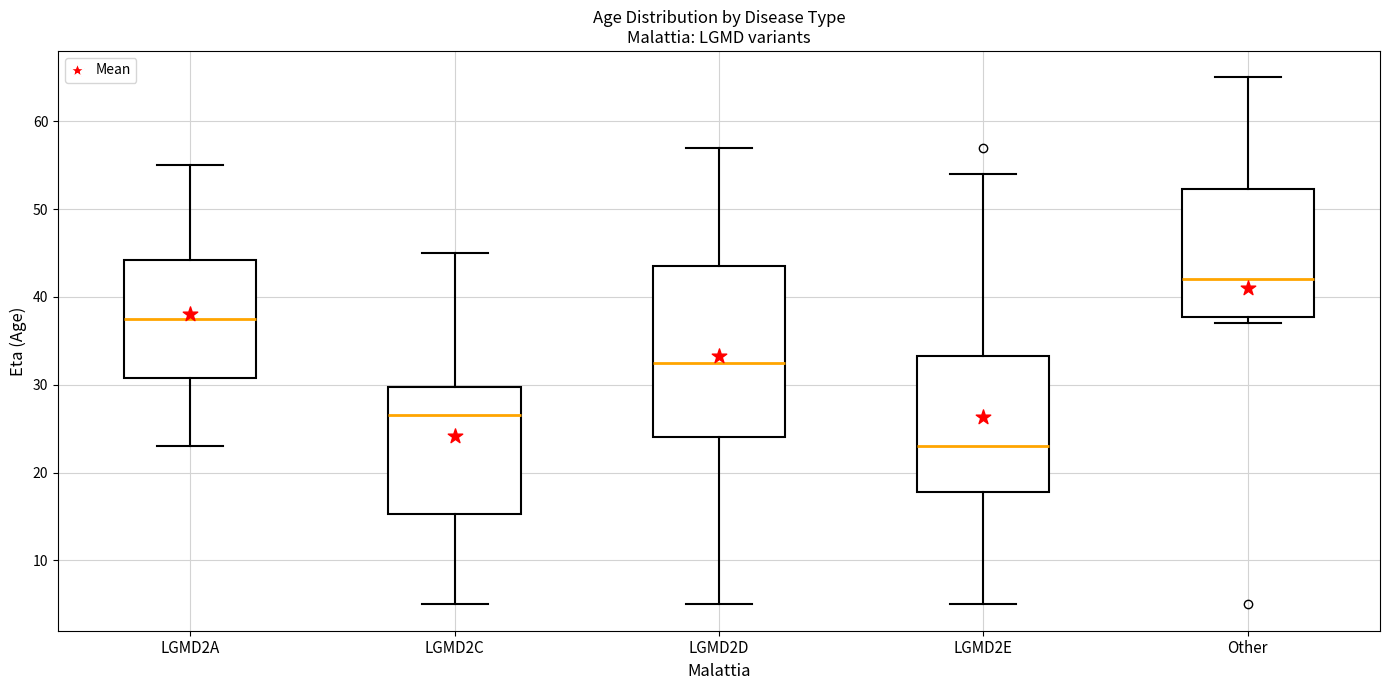

Where does the upper whisker of the box for Other end on the y-axis? The values are not printed on the chart, so give them approximately, as read against the axis.

65